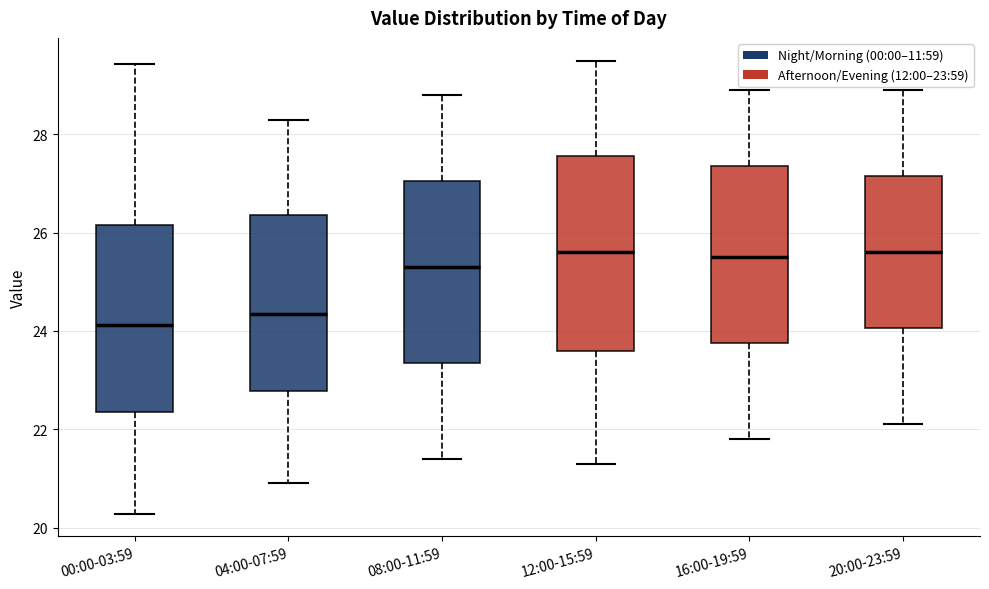

Where does the upper whisker of the box for 16:00-19:59 end on the y-axis? The values are not printed on the chart, so give them approximately, as read against the axis.

29.0